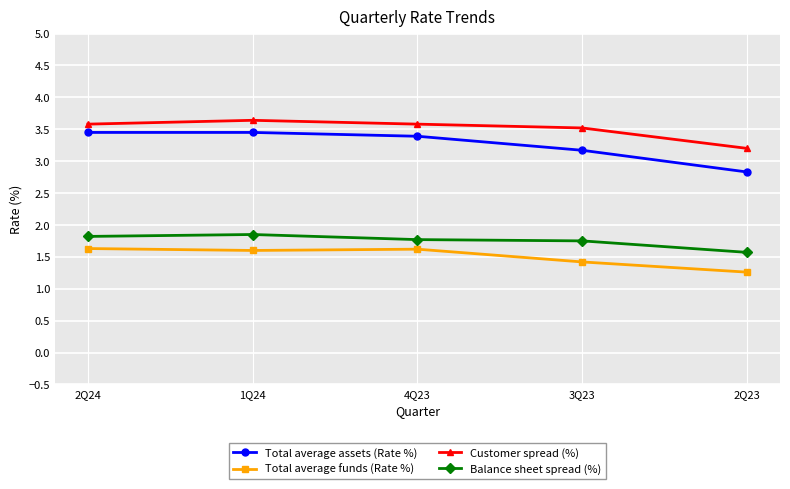

Reading right to left, transcribe all the data shown in this chart.

Total average assets (Rate %): 2Q23=2.8	3Q23=3.2	4Q23=3.4	1Q24=3.5	2Q24=3.5
Total average funds (Rate %): 2Q23=1.3	3Q23=1.4	4Q23=1.6	1Q24=1.6	2Q24=1.6
Customer spread (%): 2Q23=3.2	3Q23=3.5	4Q23=3.6	1Q24=3.6	2Q24=3.6
Balance sheet spread (%): 2Q23=1.6	3Q23=1.8	4Q23=1.8	1Q24=1.9	2Q24=1.8